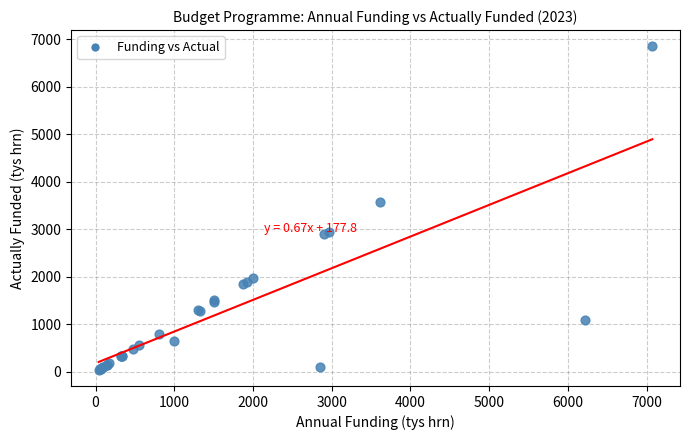

What Y value in the scatter plot is closest to 3446?

3575.9